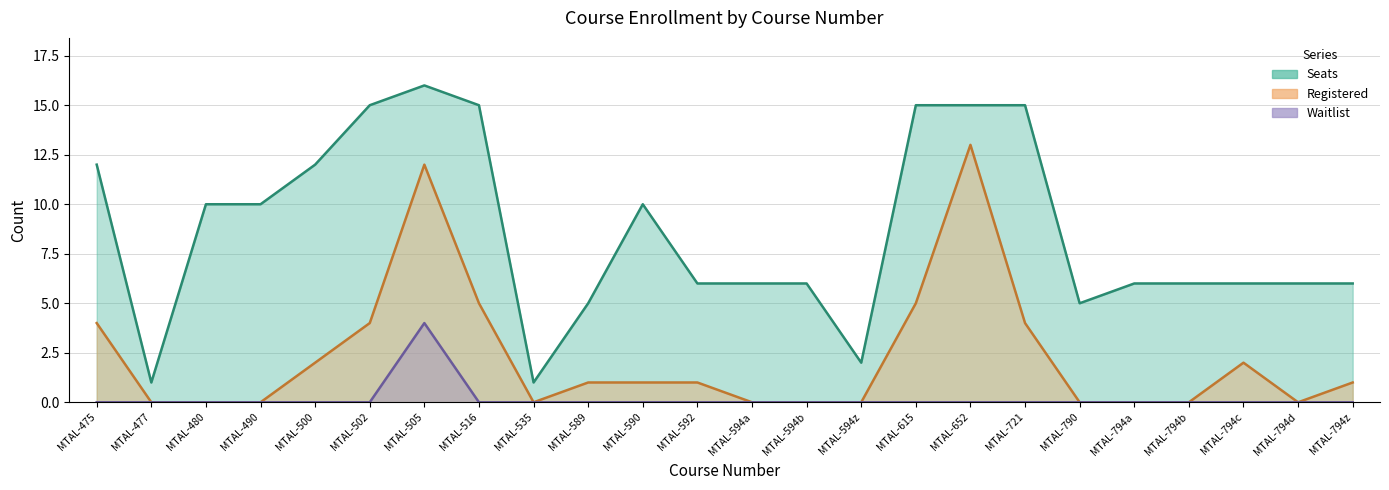

What is the minimum value for Seats?

1